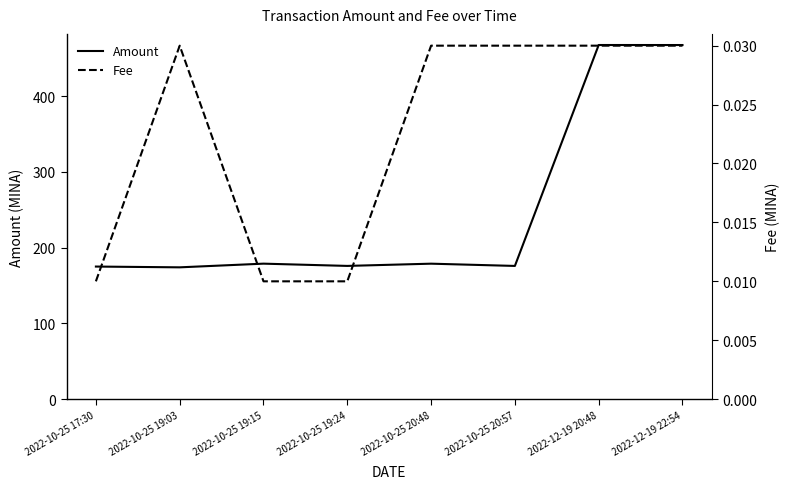

Reading left to right, list all the values displayed in this chart.

Amount: 2022-10-25 17:30=175.1	2022-10-25 19:03=174.1	2022-10-25 19:15=178.9	2022-10-25 19:24=175.9	2022-10-25 20:48=178.9	2022-10-25 20:57=175.9	2022-12-19 20:48=467.6	2022-12-19 22:54=467.6
Fee: 2022-10-25 17:30=0.0	2022-10-25 19:03=0.0	2022-10-25 19:15=0.0	2022-10-25 19:24=0.0	2022-10-25 20:48=0.0	2022-10-25 20:57=0.0	2022-12-19 20:48=0.0	2022-12-19 22:54=0.0